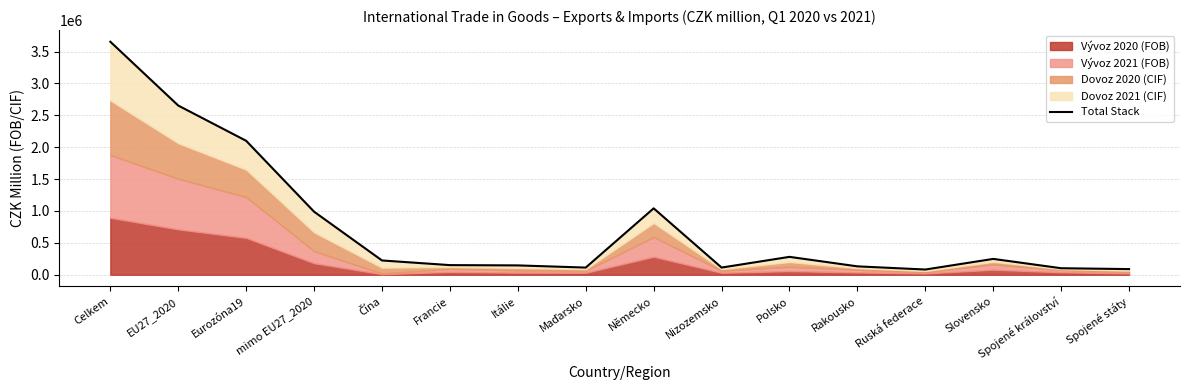

How many interior local valleys (lower than both neighbors) does the data have?

3